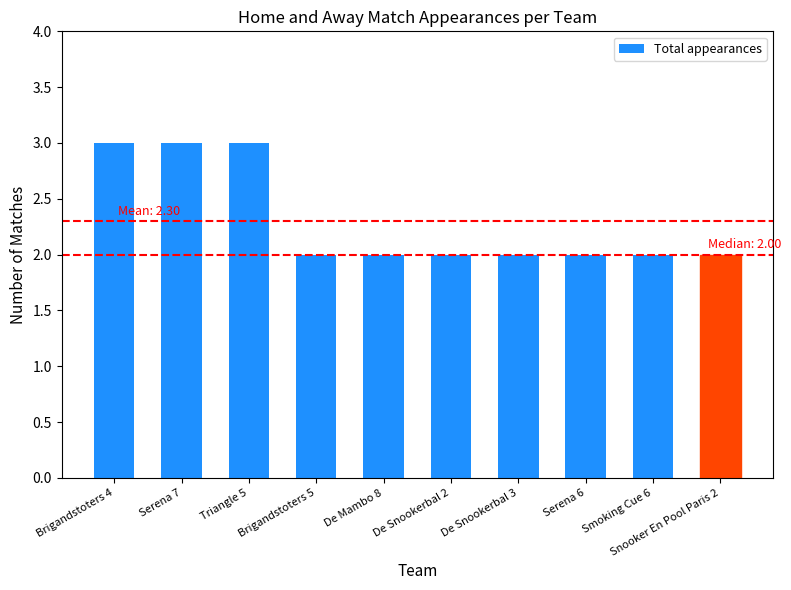

What is the value of the 7th bar from the left?

2